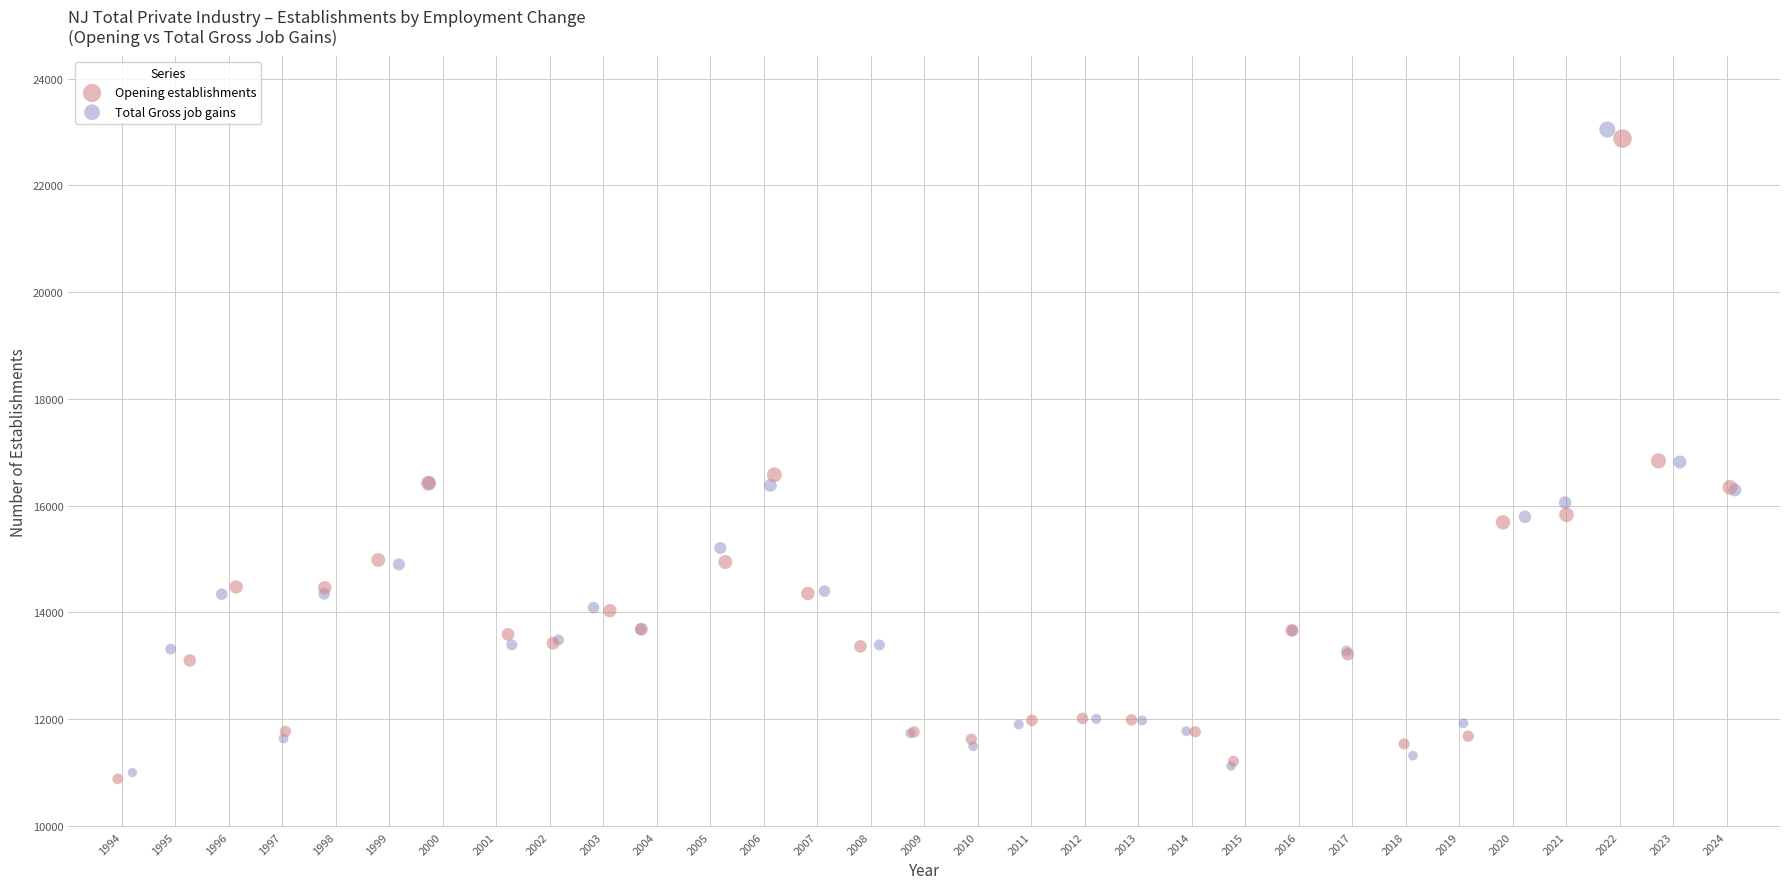

Which series has the largest Y range (max minus min)?

Total Gross job gains